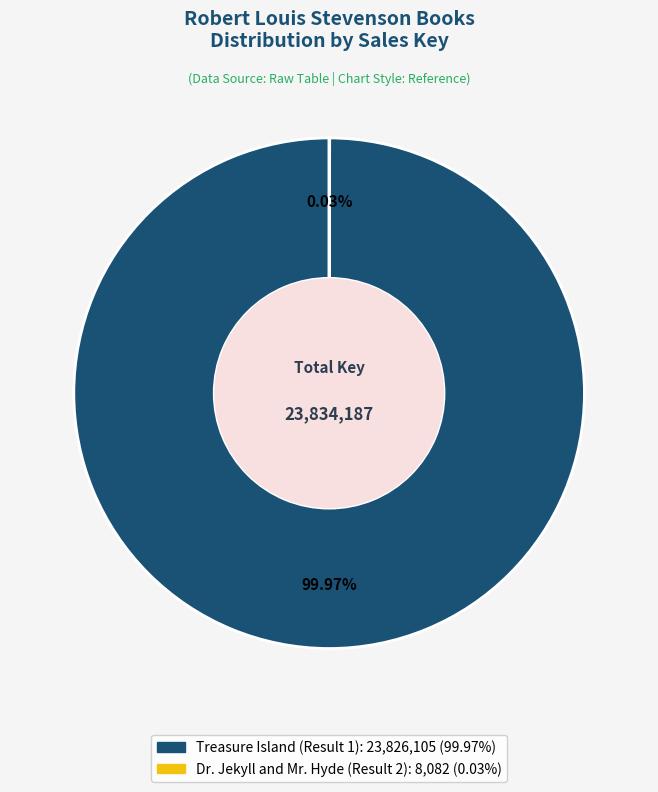

Which slice represents more than half of the pie?

Treasure Island (Result 1)